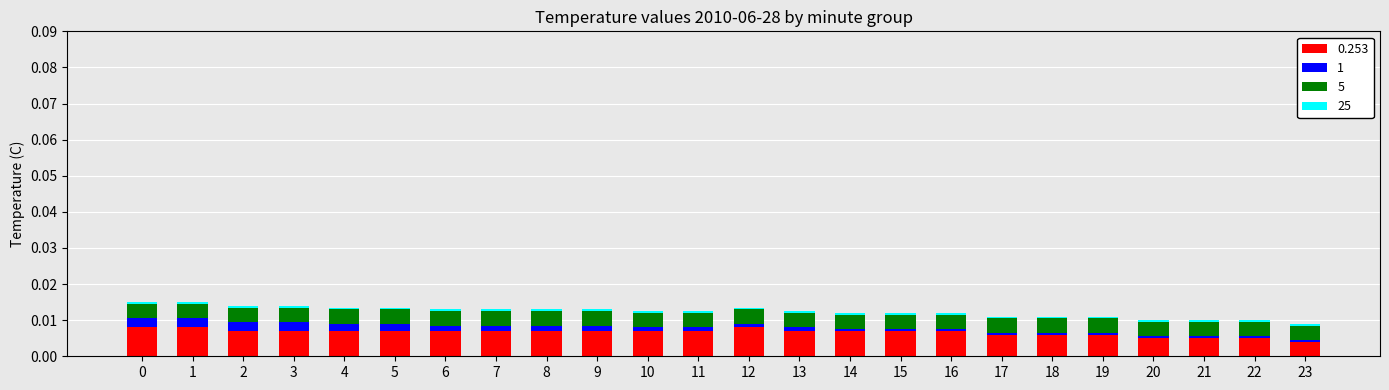

The value of 1 at 2 is 0.0. True or false?

False